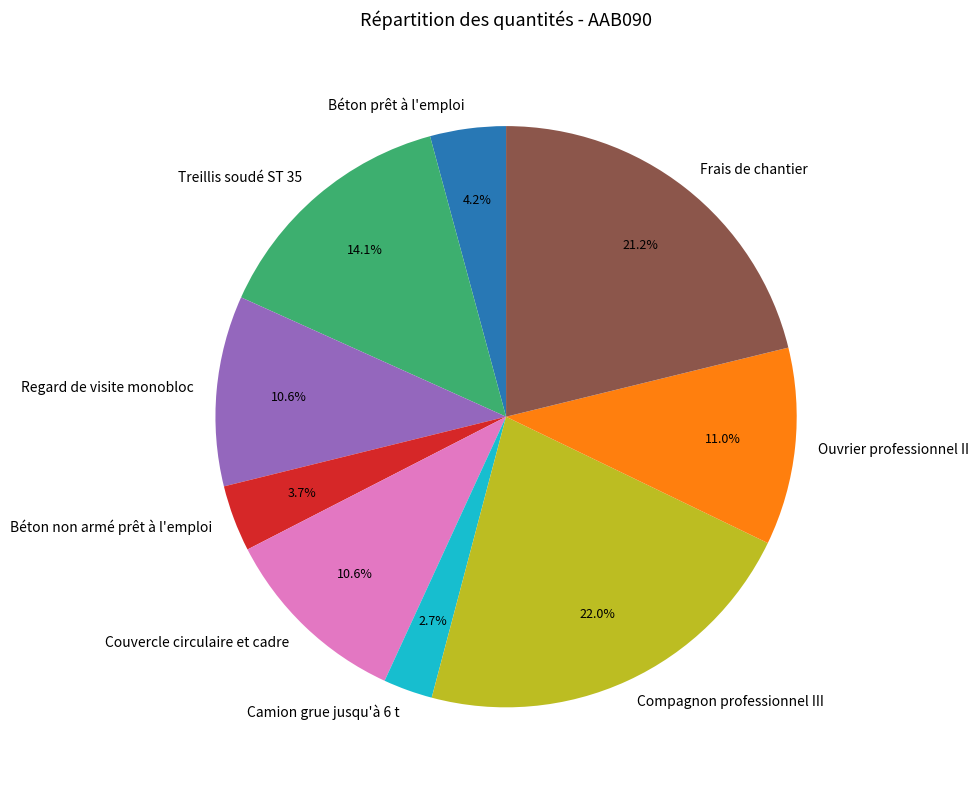

Count the number of slices in the pie.

9